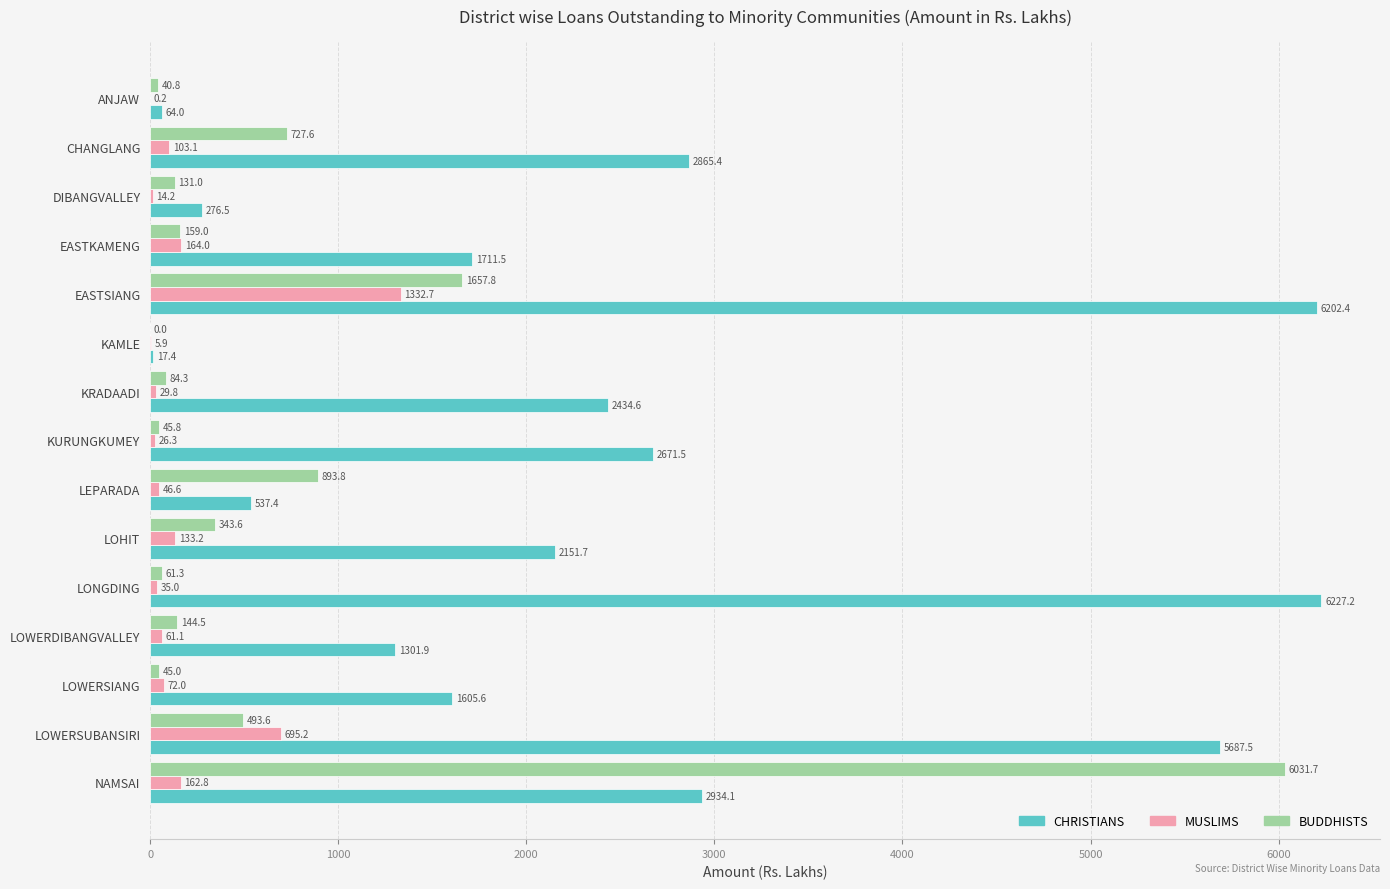

What is the maximum value shown in the chart?

6227.2